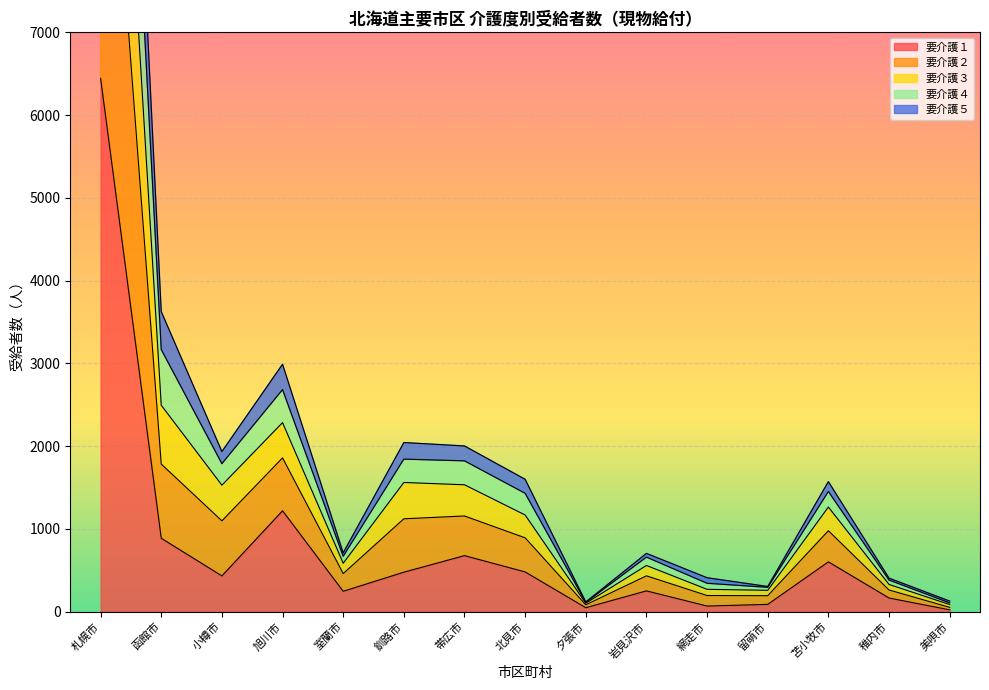

Is it true that 要介護３ equals 2149 at 苫小牧市?

False